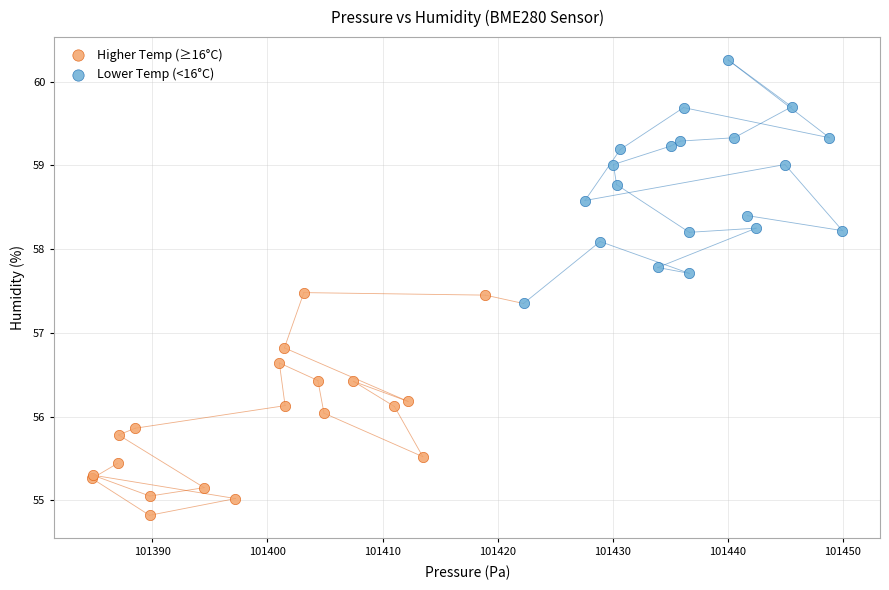

Which series reaches the maximum Y coordinate?

Lower Temp (<16°C)